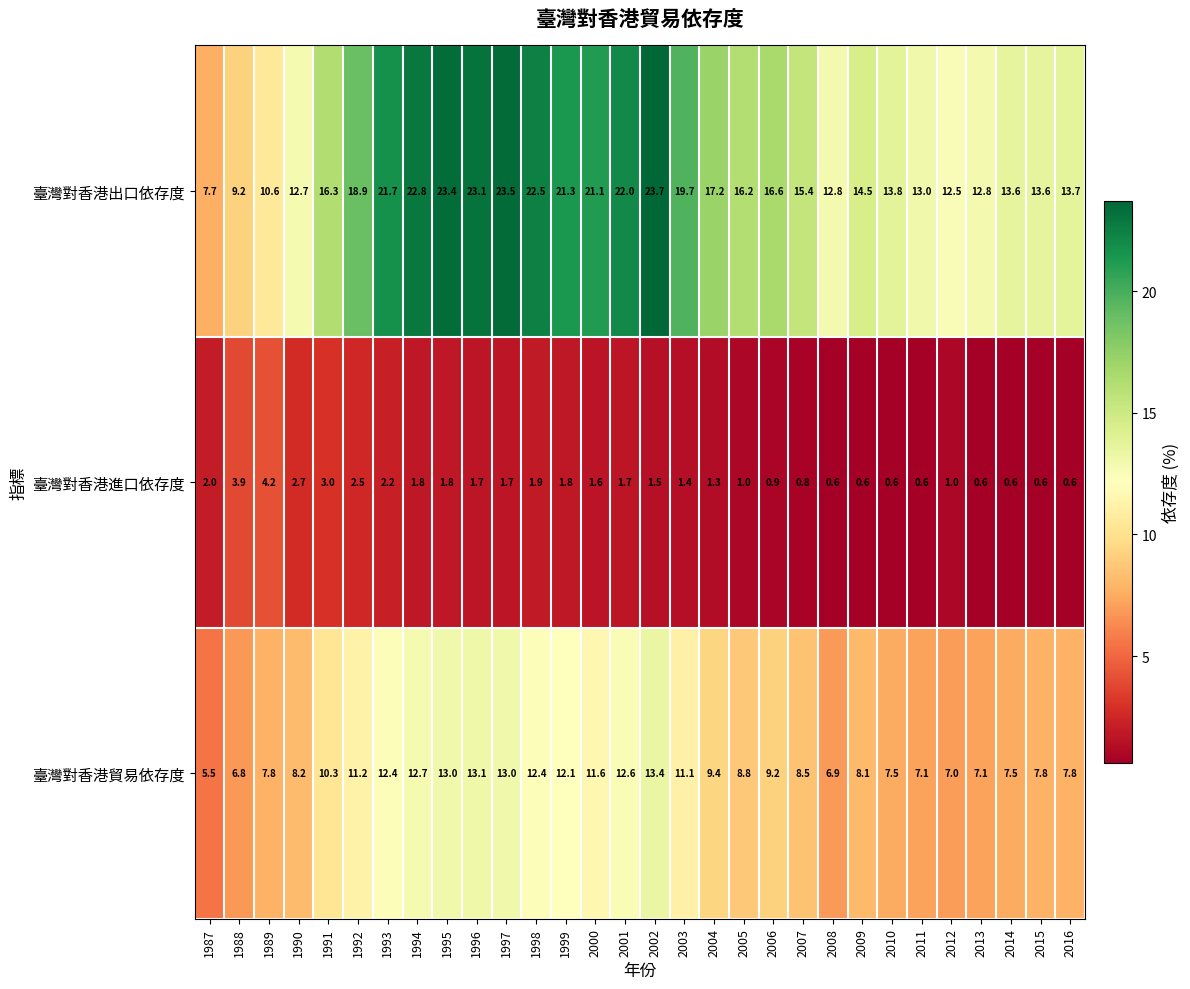

Which series has the widest spread of values?

臺灣對香港出口依存度